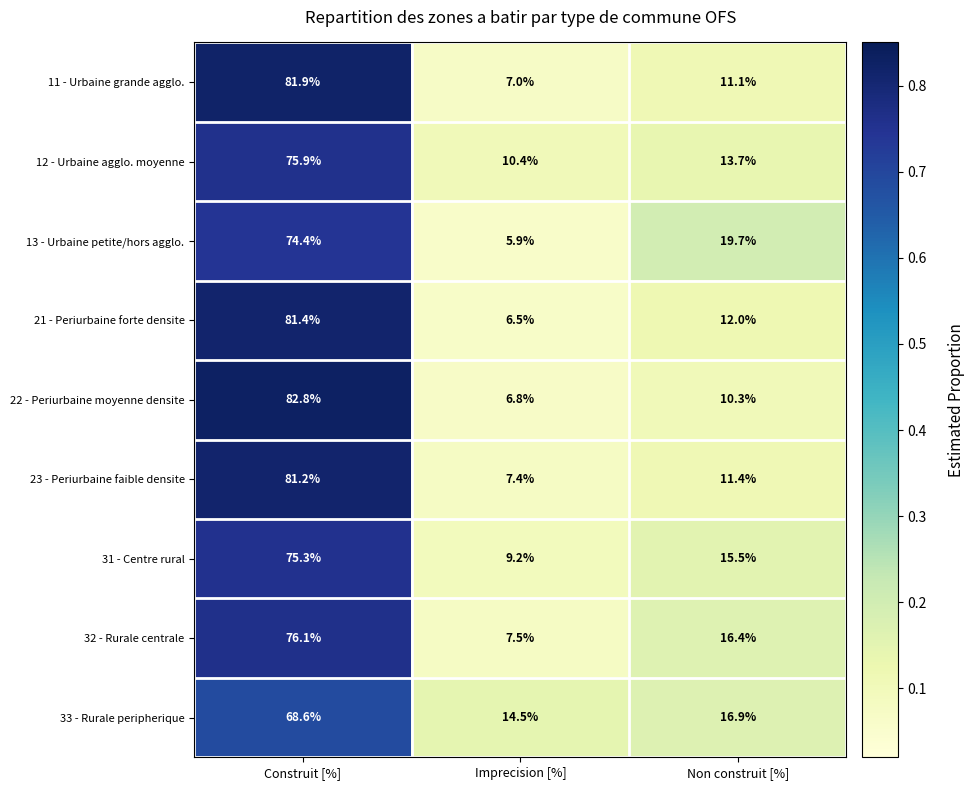

What is the sum of the 21 - Periurbaine forte densite values at Imprecision [%] and Non construit [%]?

18.5